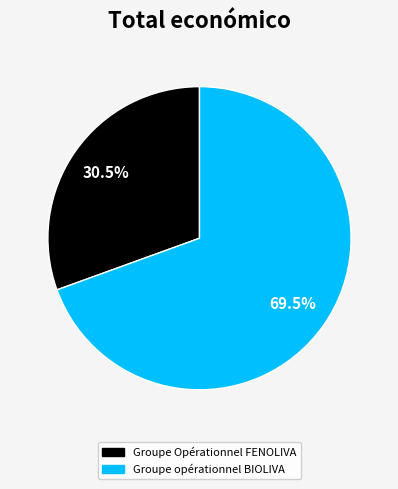

Which has a higher value, Groupe Opérationnel FENOLIVA or Groupe opérationnel BIOLIVA?

Groupe opérationnel BIOLIVA